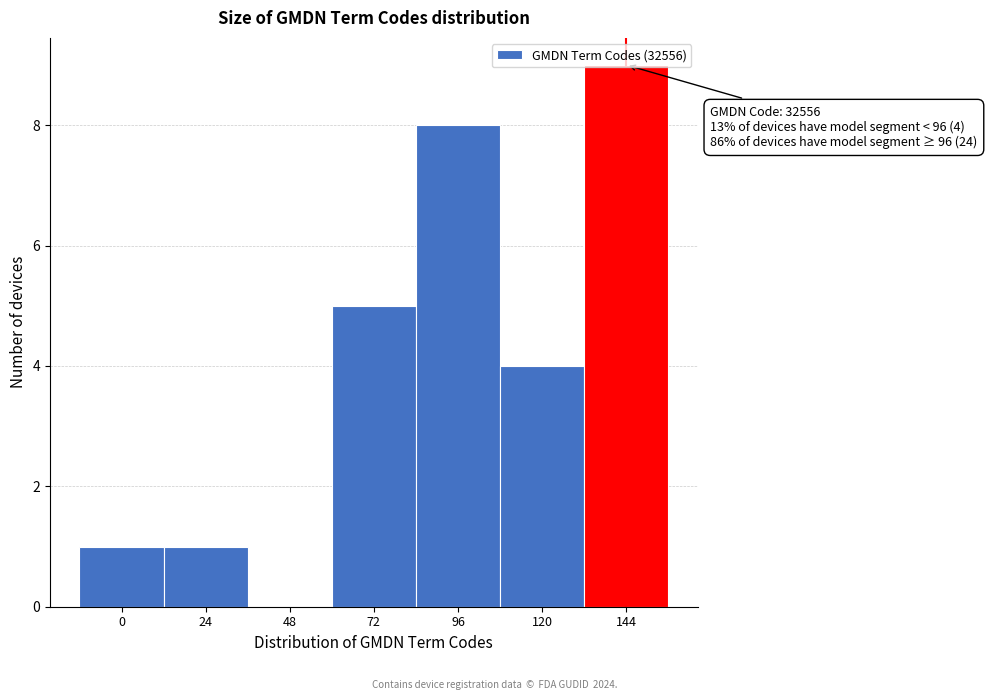

Which has a higher value, 72 or 96?

96